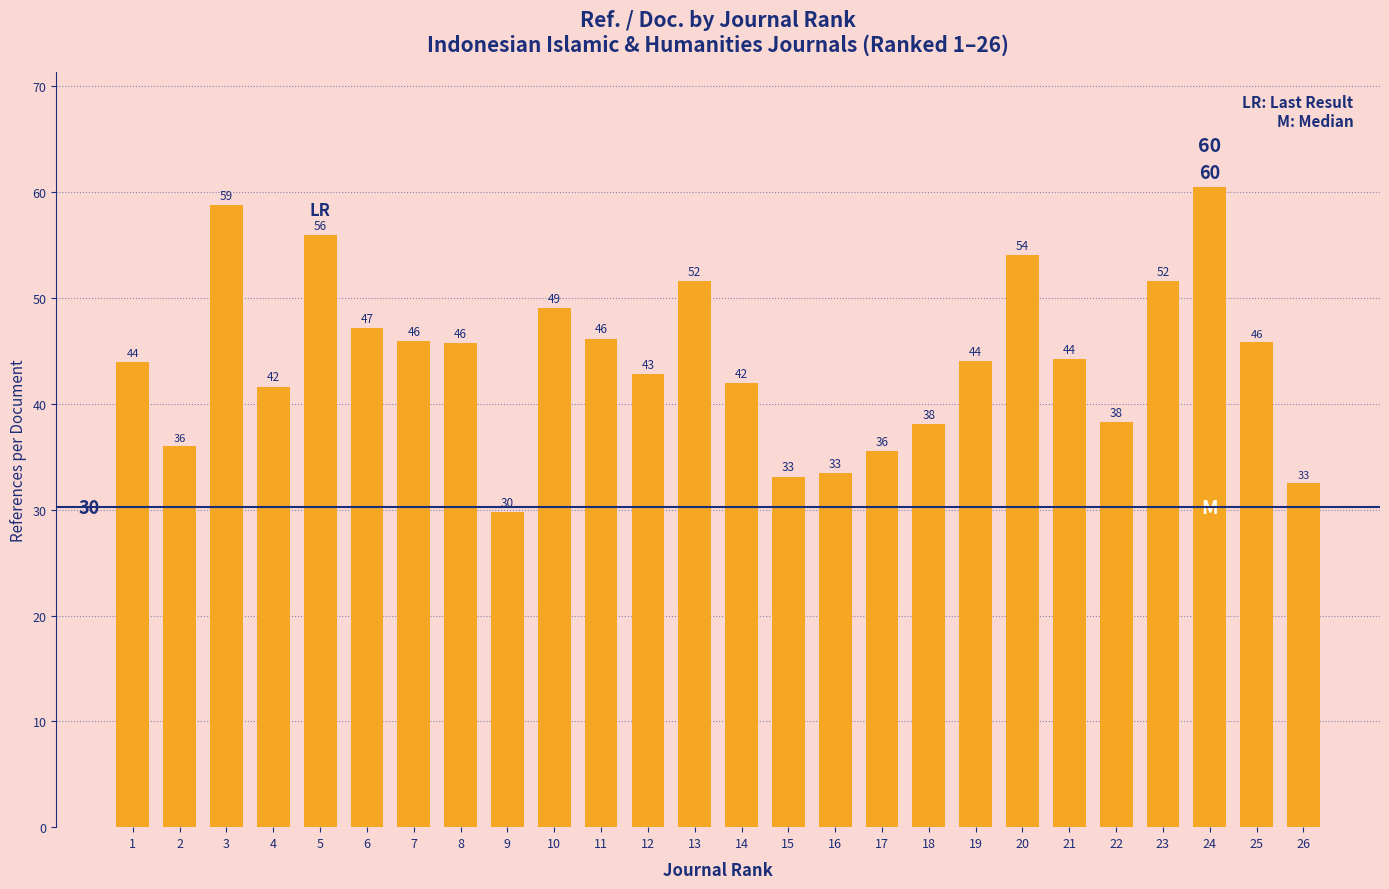

What is the change in value from 14 to 26?

-9.4